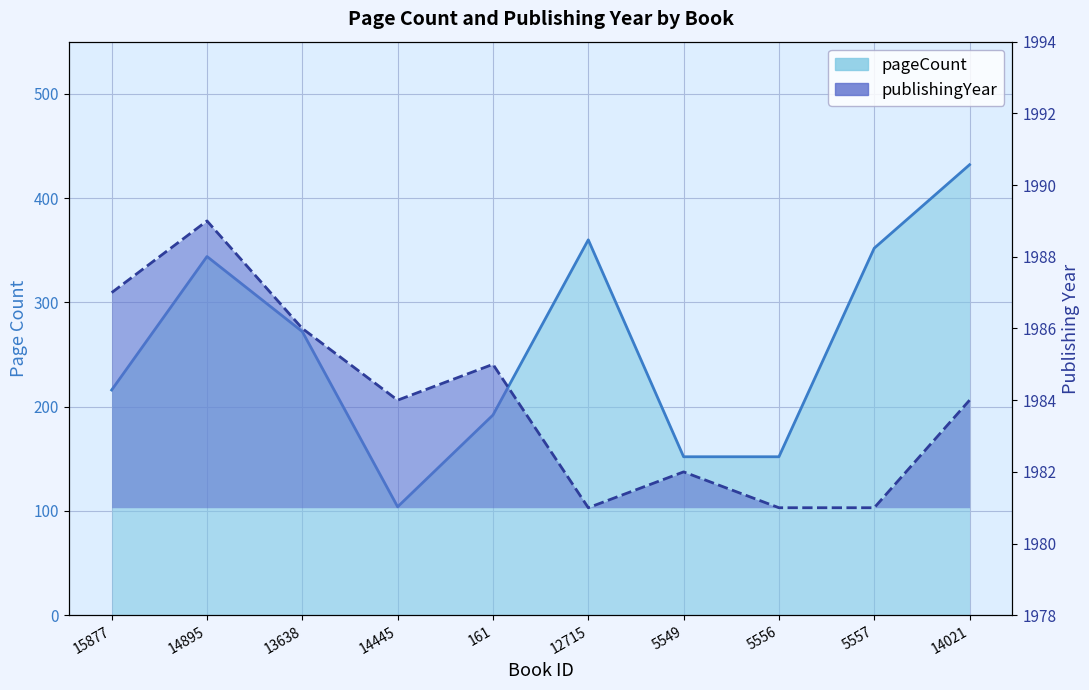

True or false: pageCount and publishingYear cross at least once.

False